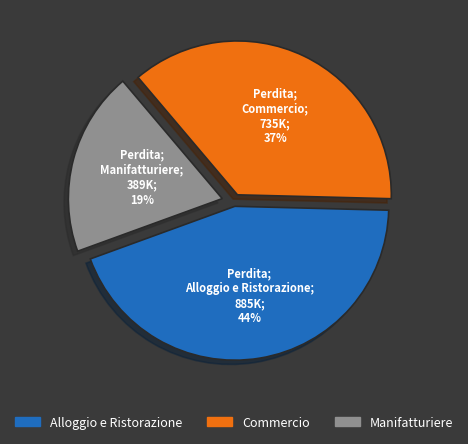

Does any single category account for the majority?

No